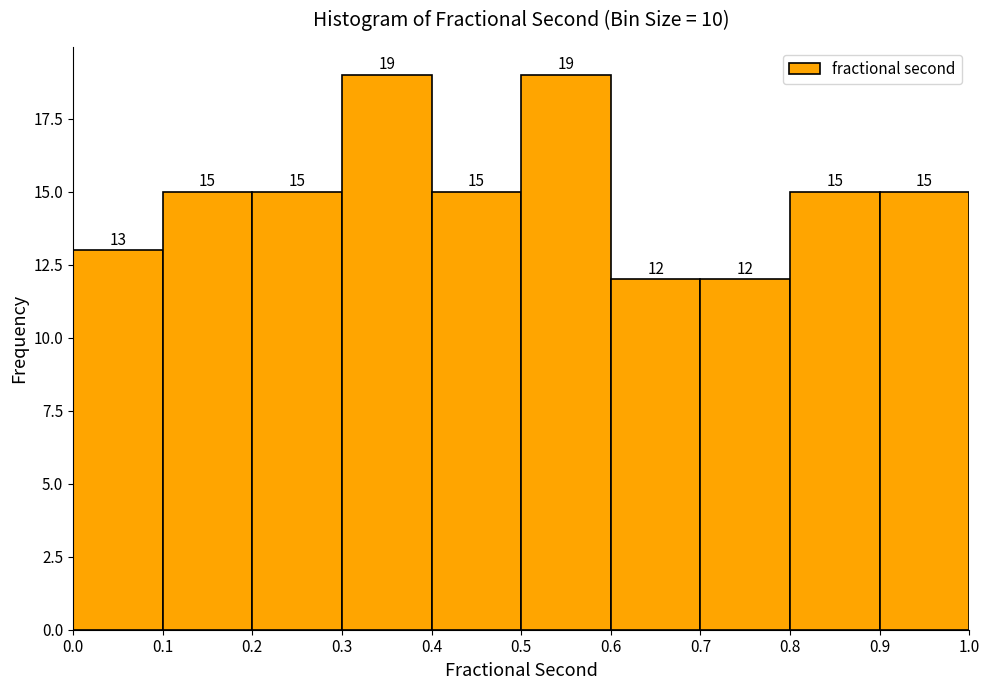

Reading left to right, list every bar in this chart as the range it spans on the x-axis followed by its height.

0.0 to 0.1: 13
0.1 to 0.2: 15
0.2 to 0.3: 15
0.3 to 0.4: 19
0.4 to 0.5: 15
0.5 to 0.6: 19
0.6 to 0.7: 12
0.7 to 0.8: 12
0.8 to 0.9: 15
0.9 to 1.0: 15